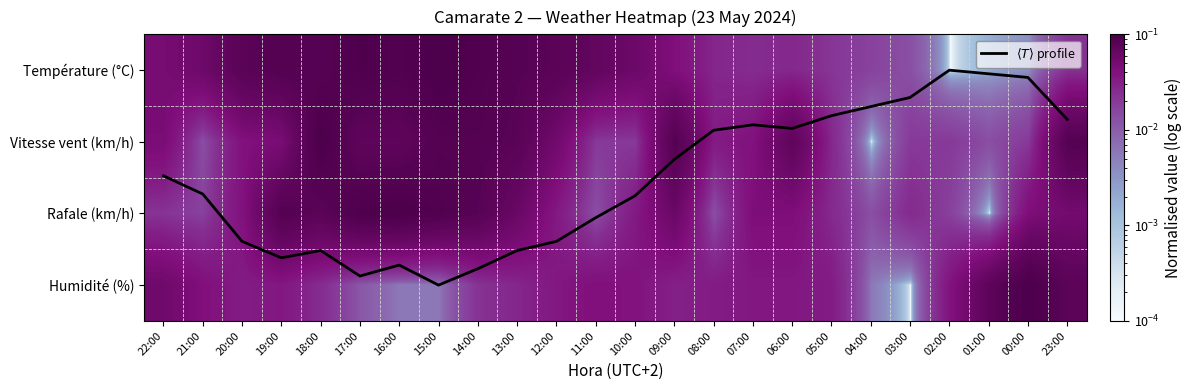

Which label corresponds to the smallest value in the chart?

02:00